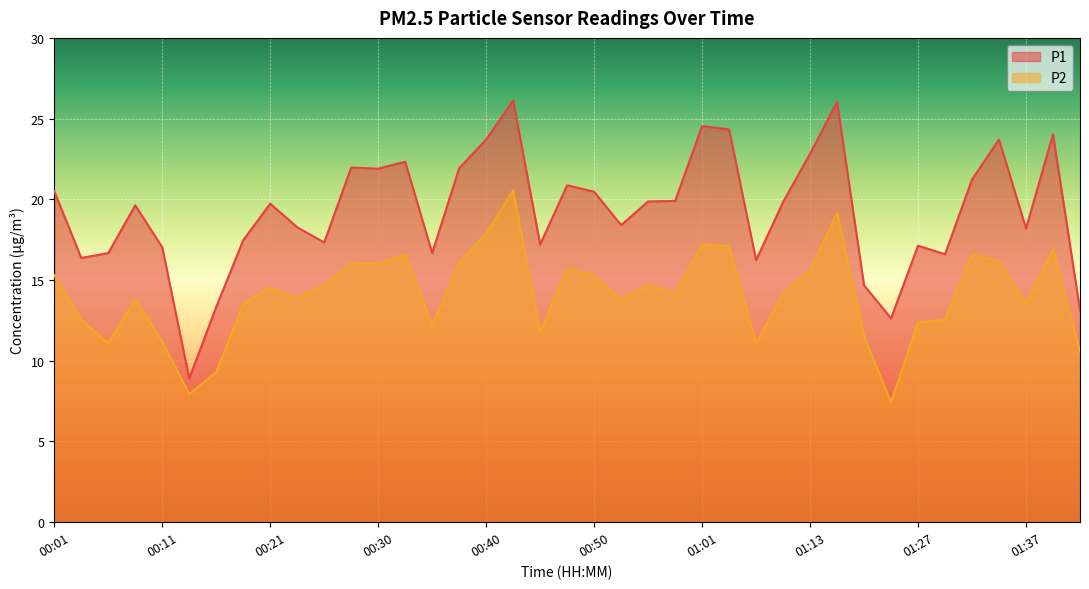

Which category has the lowest value in the P1 series?

00:13